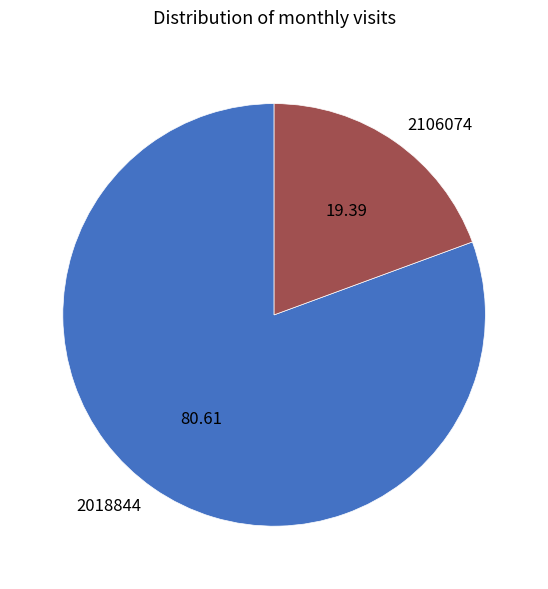

Which has a higher value, 2018844 or 2106074?

2018844